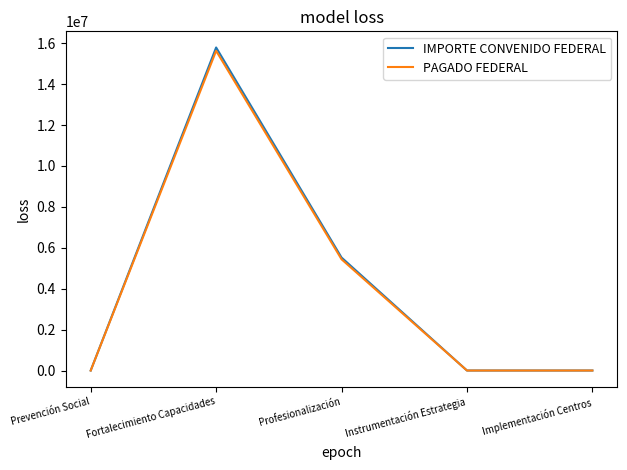

At which category is the sum across all series the highest?

Fortalecimiento Capacidades